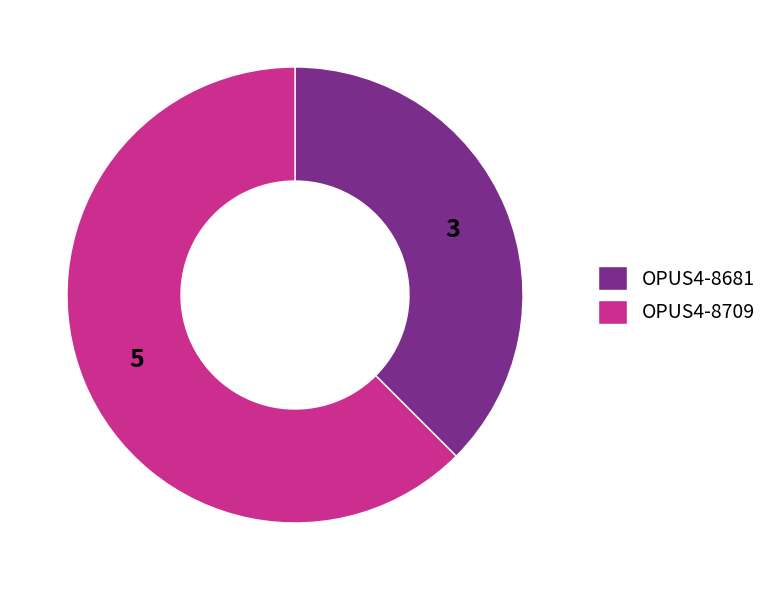

How many segments does this pie chart have?

2